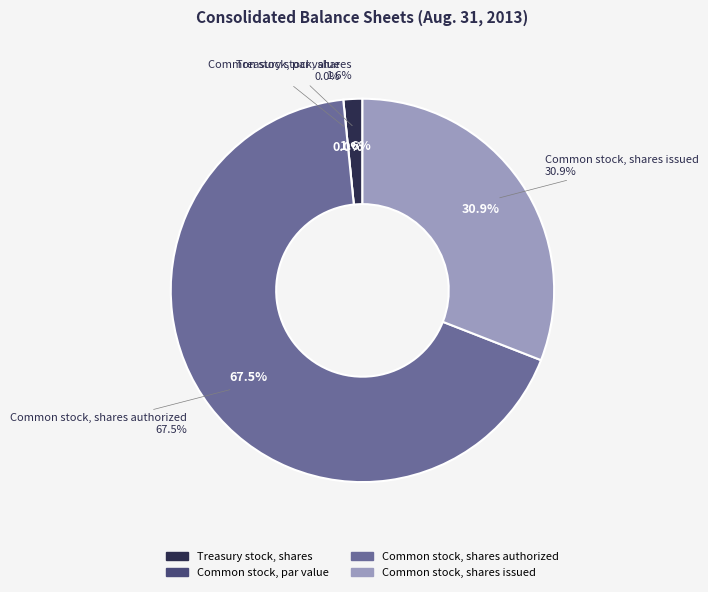

What is the change in value from Common stock, par value to Common stock, shares issued?

+77001143.8